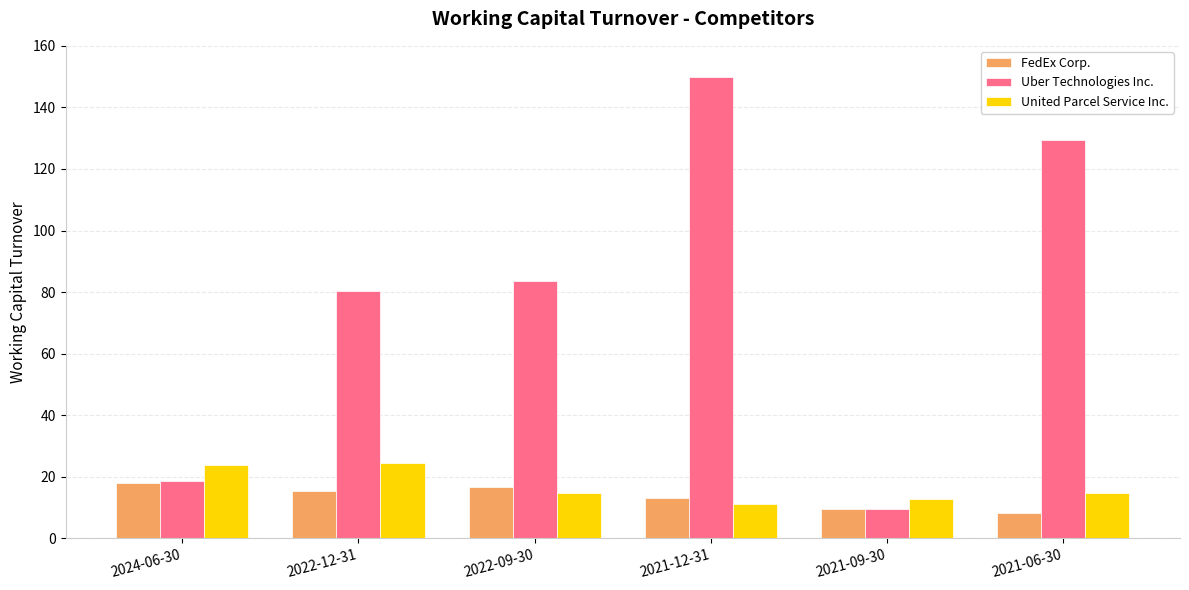

At which label is FedEx Corp. closest to 13?

2021-12-31